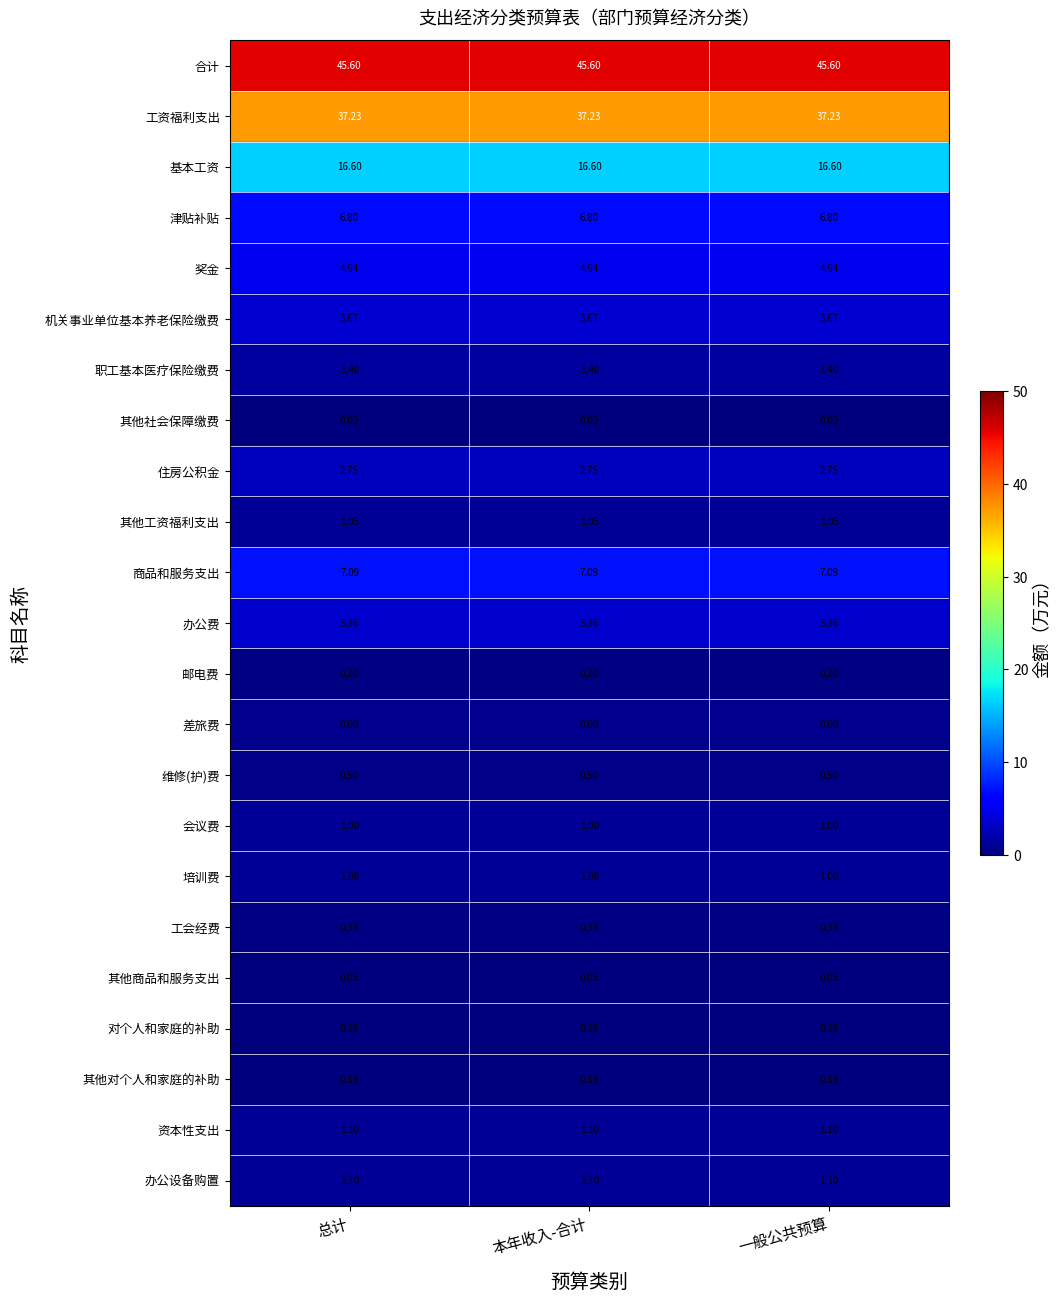

Which series has the largest total across all categories?

合计